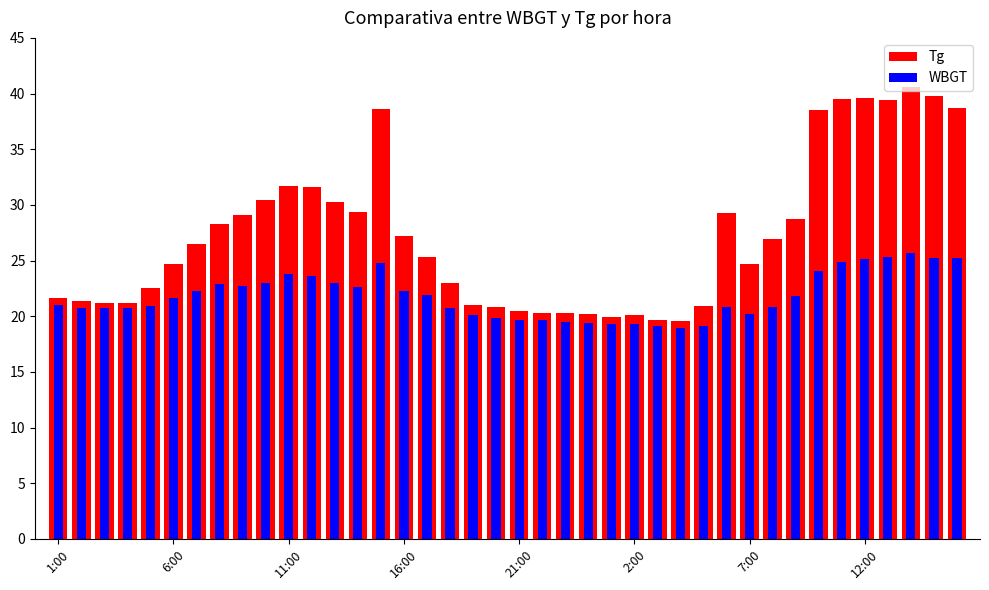

What is the sum of all Tg values?

1093.0